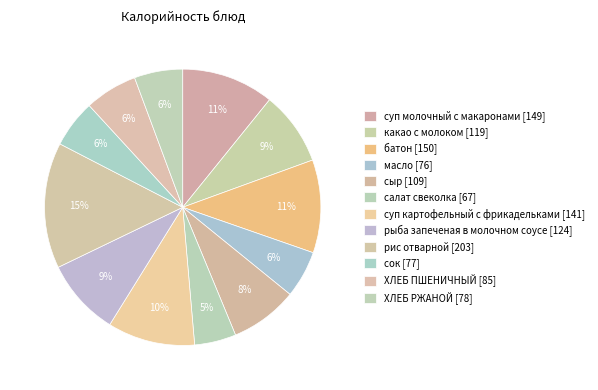

What portion of the pie excludes рис отварной?

85.3%